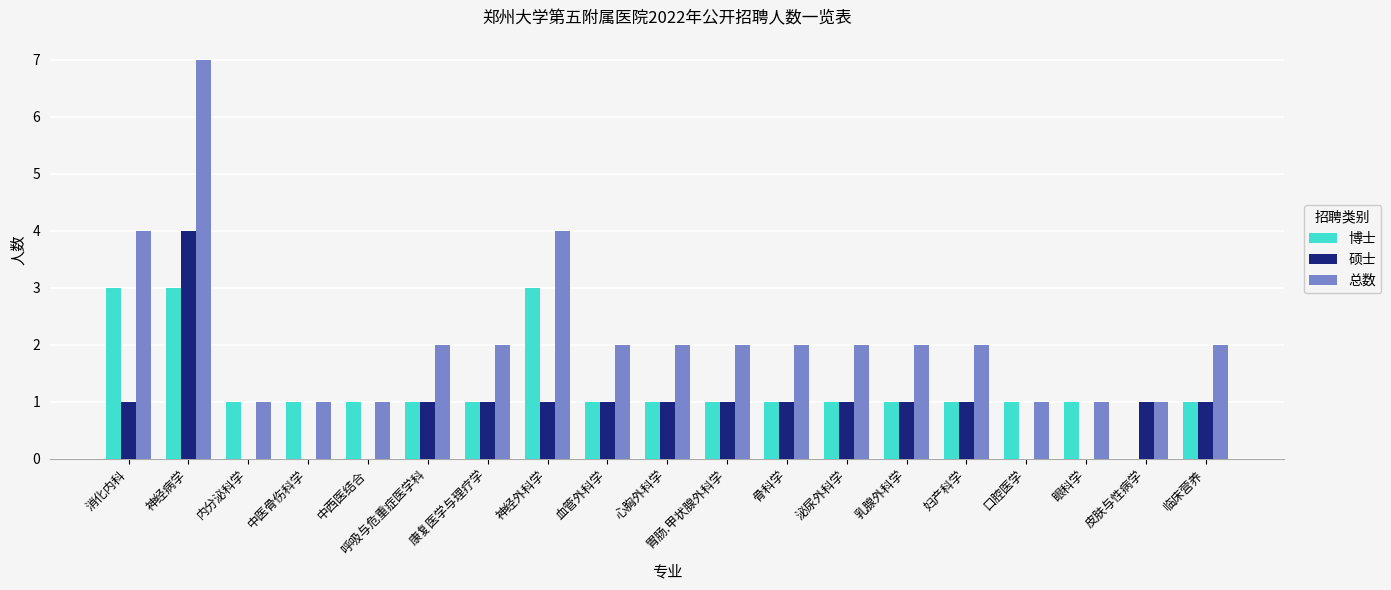

What is the maximum value shown in the chart?

7